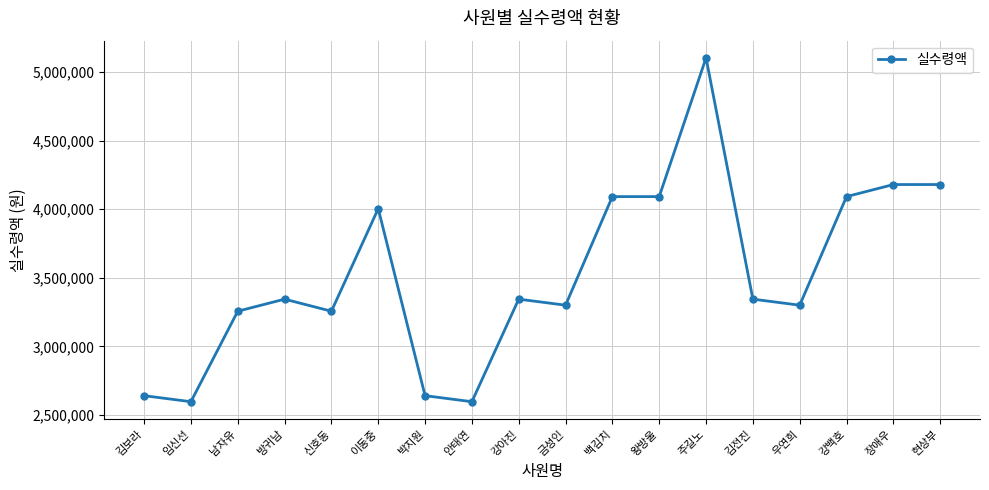

What position from the left is 우연희?

15